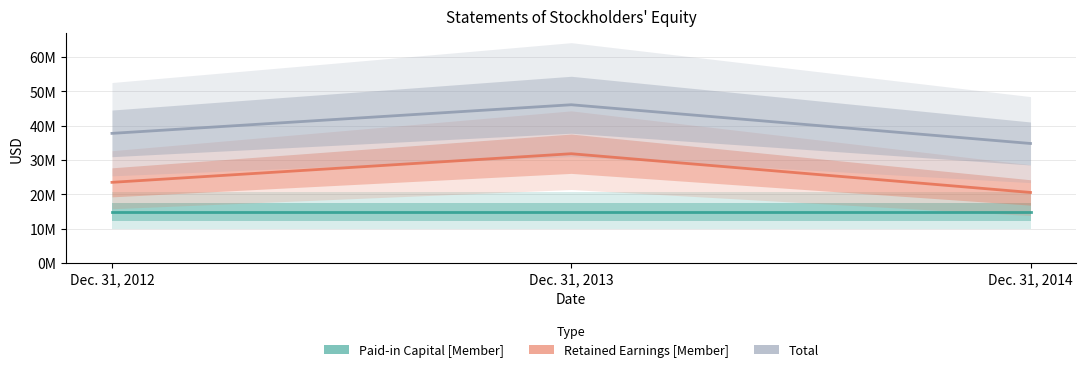

Reading left to right, transcribe all the data shown in this chart.

Paid-in Capital [Member]: 14780100	14780100	14780100
Retained Earnings [Member]: 23513400	31857300	20563300
Total: 37791000	46134900	34840900